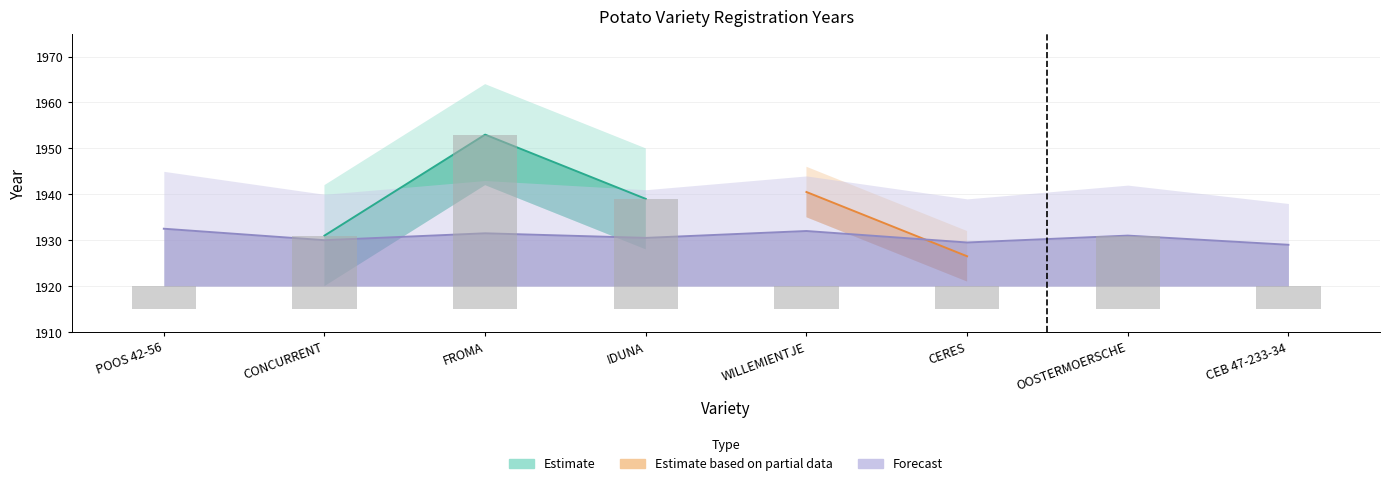

What are all the series names shown in the legend?

Estimate, Estimate based on partial data, Forecast